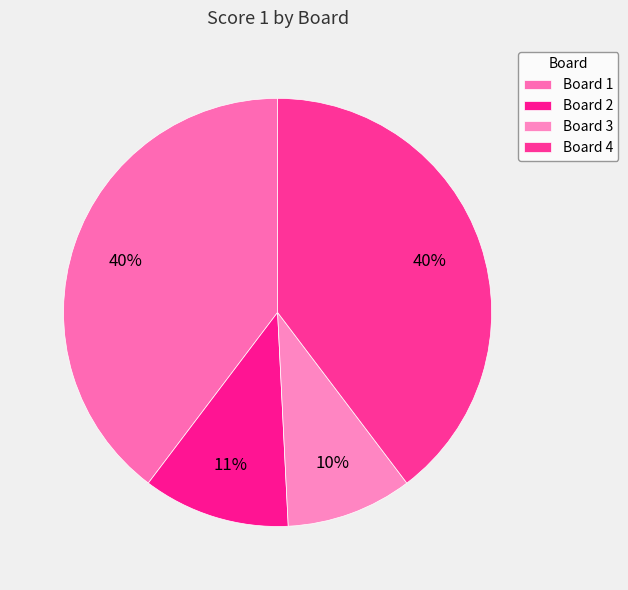

How many slices are in this pie chart?

4